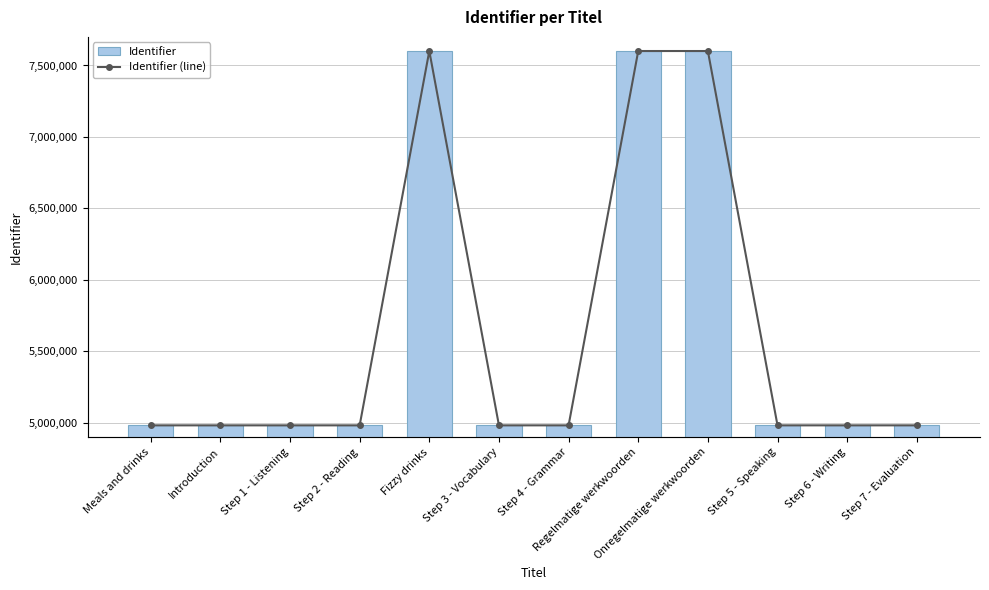

Reading left to right, extract all data points from this chart.

Identifier: Meals and drinks=4982015	Introduction=4982016	Step 1 - Listening=4982018	Step 2 - Reading=4982023	Fizzy drinks=7601123	Step 3 - Vocabulary=4982026	Step 4 - Grammar=4982029	Regelmatige werkwoorden=7601126	Onregelmatige werkwoorden=7601127	Step 5 - Speaking=4982036	Step 6 - Writing=4982038	Step 7 - Evaluation=4982040
Identifier (line): Meals and drinks=4982015	Introduction=4982016	Step 1 - Listening=4982018	Step 2 - Reading=4982023	Fizzy drinks=7601123	Step 3 - Vocabulary=4982026	Step 4 - Grammar=4982029	Regelmatige werkwoorden=7601126	Onregelmatige werkwoorden=7601127	Step 5 - Speaking=4982036	Step 6 - Writing=4982038	Step 7 - Evaluation=4982040